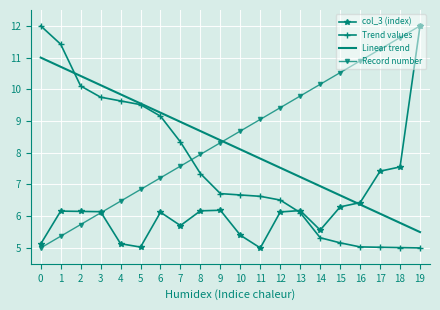

What are all the series names shown in the legend?

col_3 (index), Trend values, Linear trend, Record number